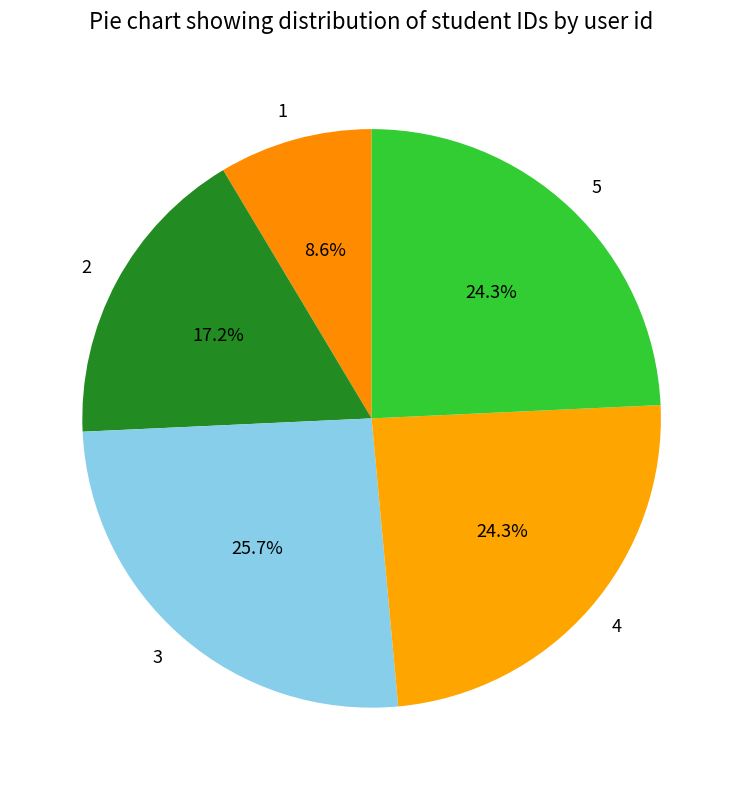

Is there any slice that represents more than half of the pie?

No